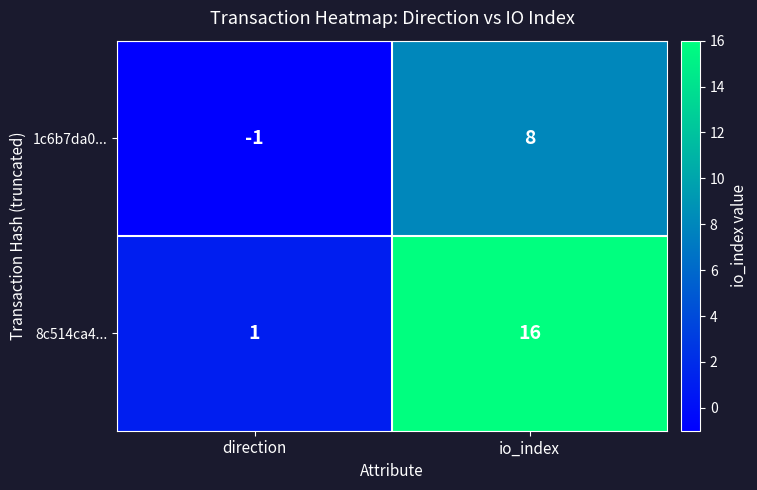

Count the number of data series in this chart.

2